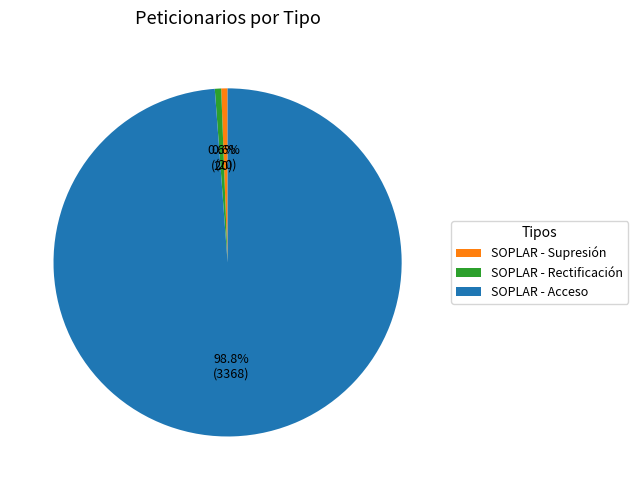

What percentage is the SOPLAR - Rectificación slice, to the nearest percent?

1%